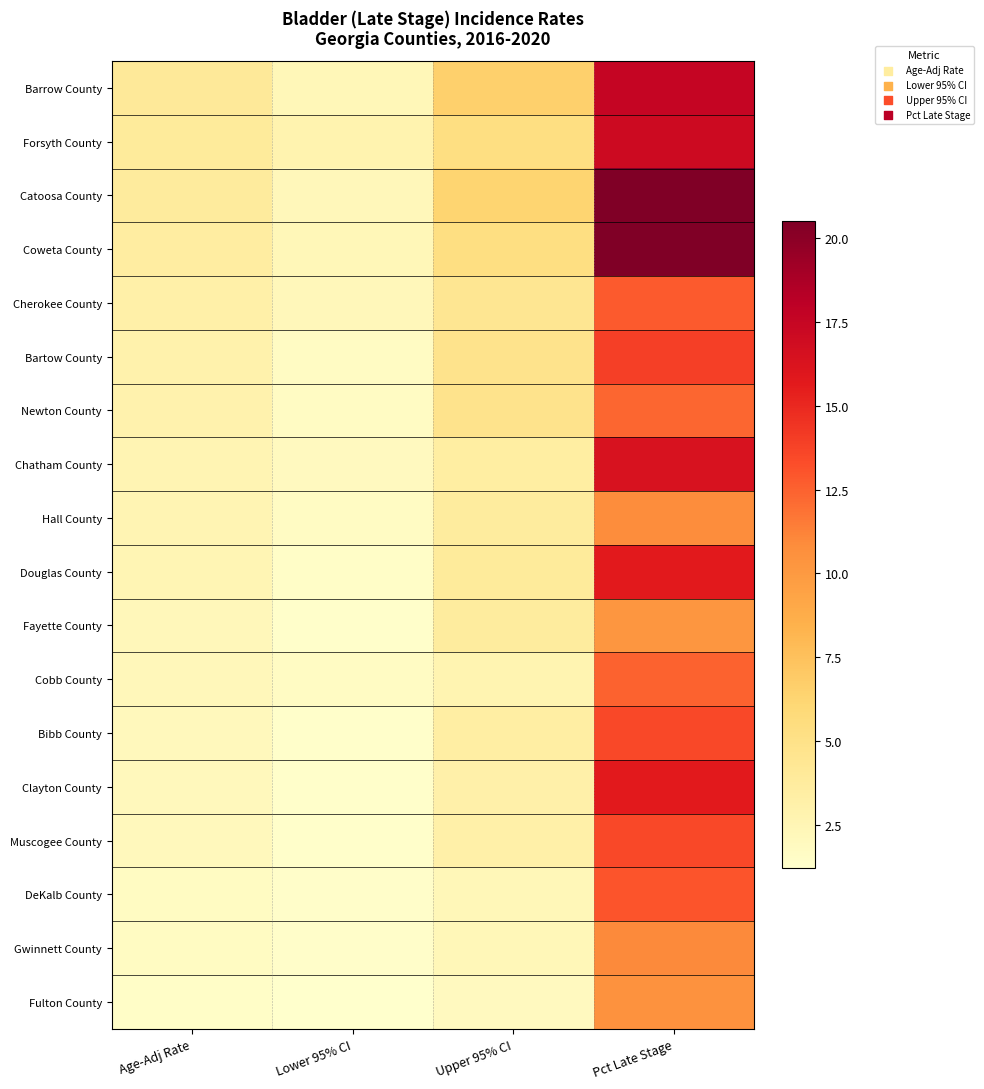

Reading left to right, what are all the values shown in this chart?

Barrow County: Age-Adj Rate=4.0	Lower 95% CI=2.3	Upper 95% CI=6.6	Pct Late Stage=17.5
Forsyth County: Age-Adj Rate=3.9	Lower 95% CI=2.8	Upper 95% CI=5.3	Pct Late Stage=17.1
Catoosa County: Age-Adj Rate=3.8	Lower 95% CI=2.2	Upper 95% CI=6.3	Pct Late Stage=20.5
Coweta County: Age-Adj Rate=3.6	Lower 95% CI=2.3	Upper 95% CI=5.3	Pct Late Stage=20.5
Cherokee County: Age-Adj Rate=3.2	Lower 95% CI=2.2	Upper 95% CI=4.4	Pct Late Stage=12.8
Bartow County: Age-Adj Rate=3.0	Lower 95% CI=1.7	Upper 95% CI=4.8	Pct Late Stage=13.9
Newton County: Age-Adj Rate=2.9	Lower 95% CI=1.7	Upper 95% CI=4.8	Pct Late Stage=12.3
Chatham County: Age-Adj Rate=2.6	Lower 95% CI=1.9	Upper 95% CI=3.5	Pct Late Stage=16.4
Hall County: Age-Adj Rate=2.6	Lower 95% CI=1.7	Upper 95% CI=3.7	Pct Late Stage=10.8
Douglas County: Age-Adj Rate=2.5	Lower 95% CI=1.5	Upper 95% CI=3.9	Pct Late Stage=15.7
Fayette County: Age-Adj Rate=2.2	Lower 95% CI=1.3	Upper 95% CI=3.7	Pct Late Stage=10.2
Cobb County: Age-Adj Rate=2.2	Lower 95% CI=1.7	Upper 95% CI=2.7	Pct Late Stage=12.5
Bibb County: Age-Adj Rate=2.1	Lower 95% CI=1.3	Upper 95% CI=3.4	Pct Late Stage=13.5
Clayton County: Age-Adj Rate=2.1	Lower 95% CI=1.3	Upper 95% CI=3.1	Pct Late Stage=15.7
Muscogee County: Age-Adj Rate=2.1	Lower 95% CI=1.3	Upper 95% CI=3.2	Pct Late Stage=13.5
DeKalb County: Age-Adj Rate=1.8	Lower 95% CI=1.4	Upper 95% CI=2.3	Pct Late Stage=13.0
Gwinnett County: Age-Adj Rate=1.8	Lower 95% CI=1.4	Upper 95% CI=2.3	Pct Late Stage=11.0
Fulton County: Age-Adj Rate=1.5	Lower 95% CI=1.2	Upper 95% CI=1.9	Pct Late Stage=10.5